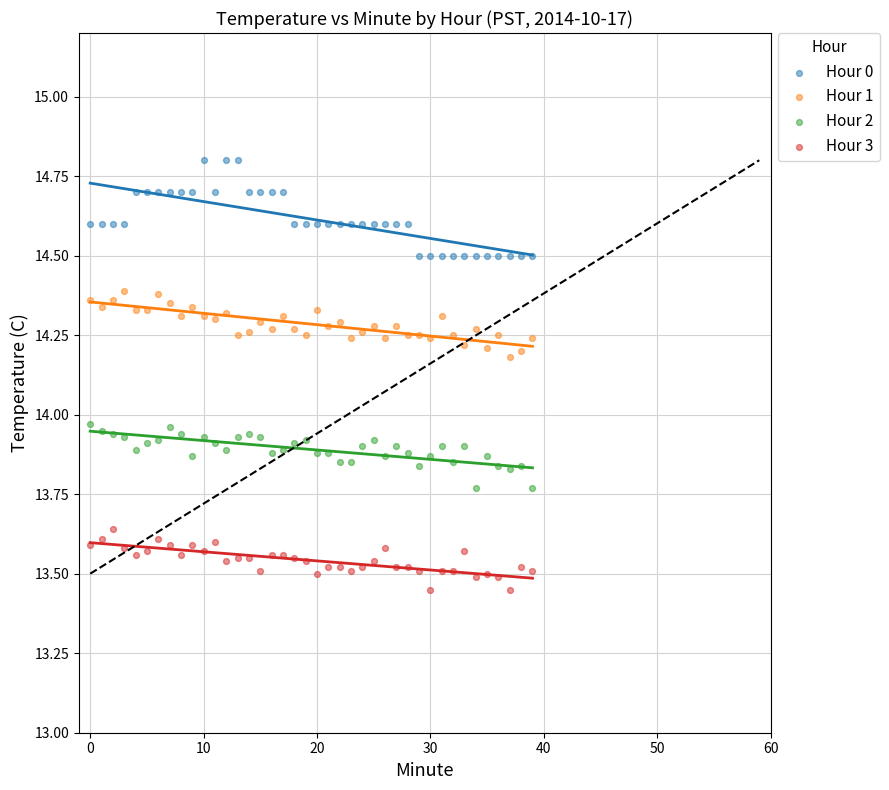

What are all the series names shown in the legend?

Hour 0, Hour 1, Hour 2, Hour 3